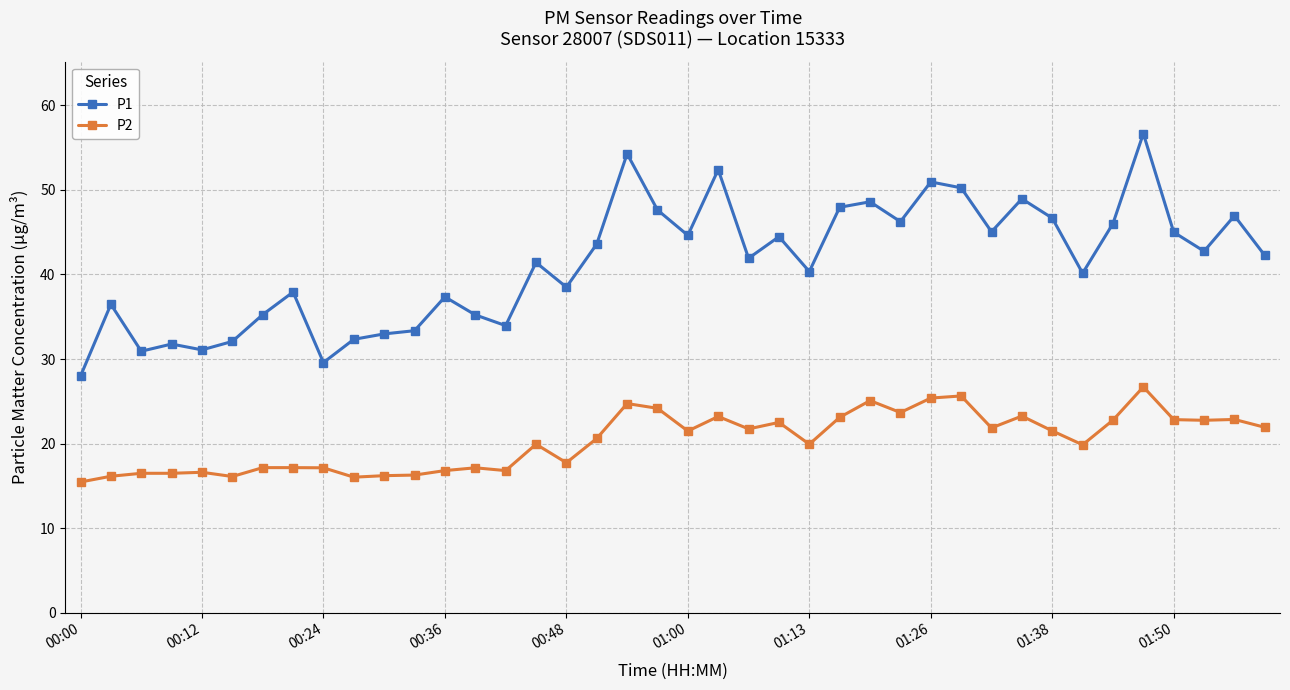

Which series has the largest range (max minus min)?

P1